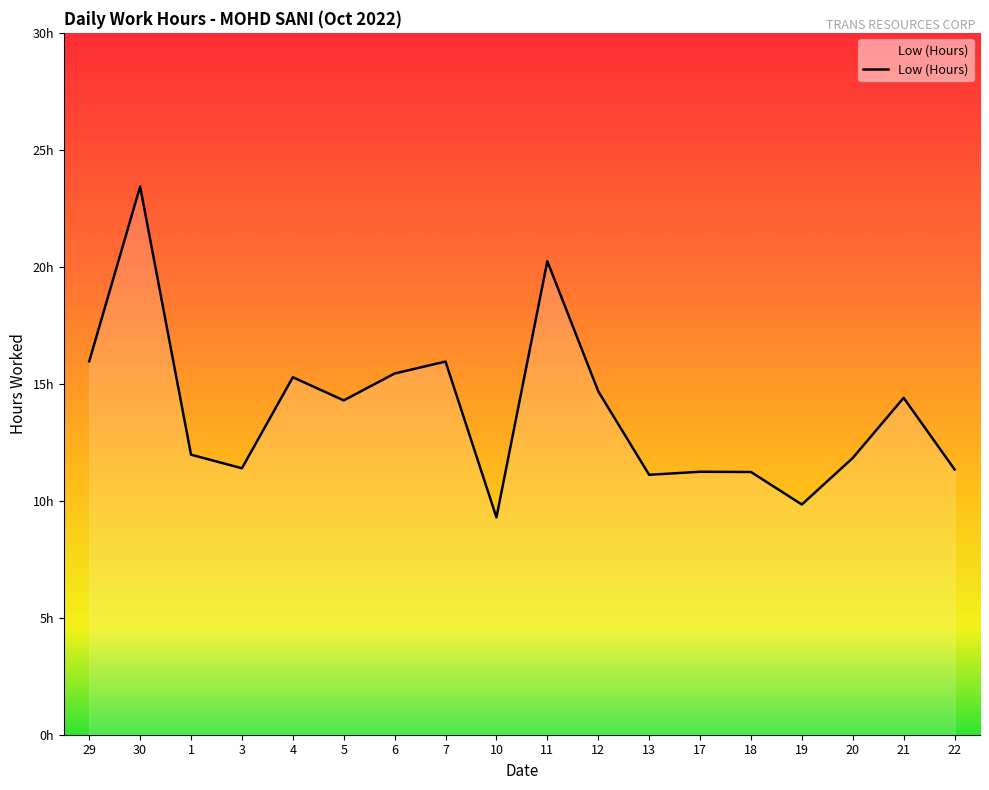

The chart shows a value of 17.2 at 19. True or false?

False